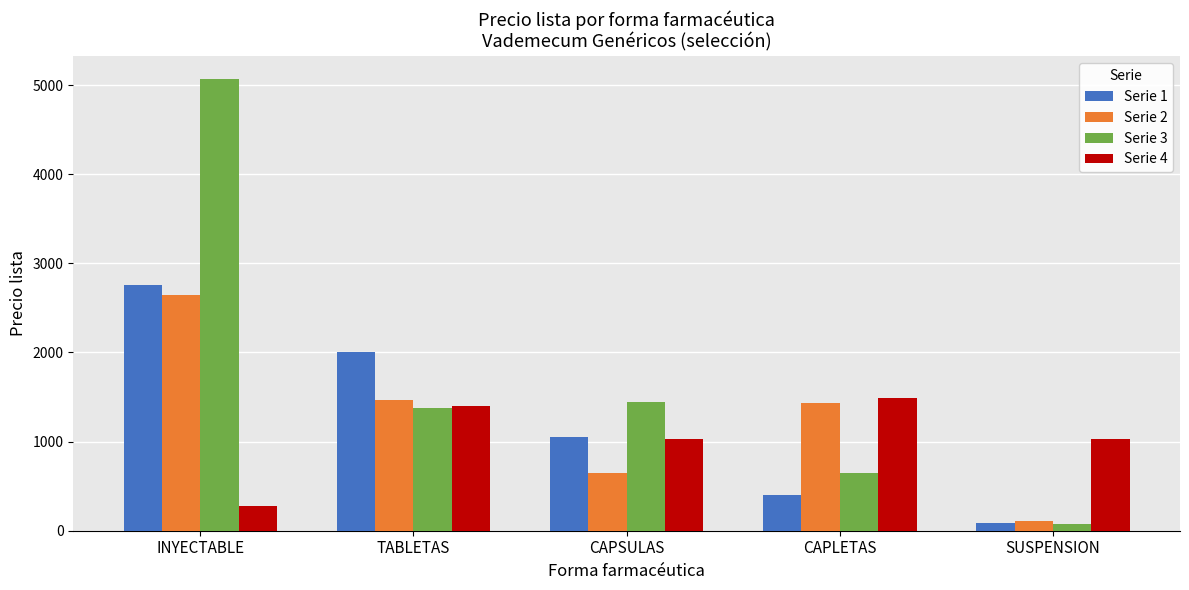

What is the difference between the maximum and minimum values in the Serie 1 series?

2665.1